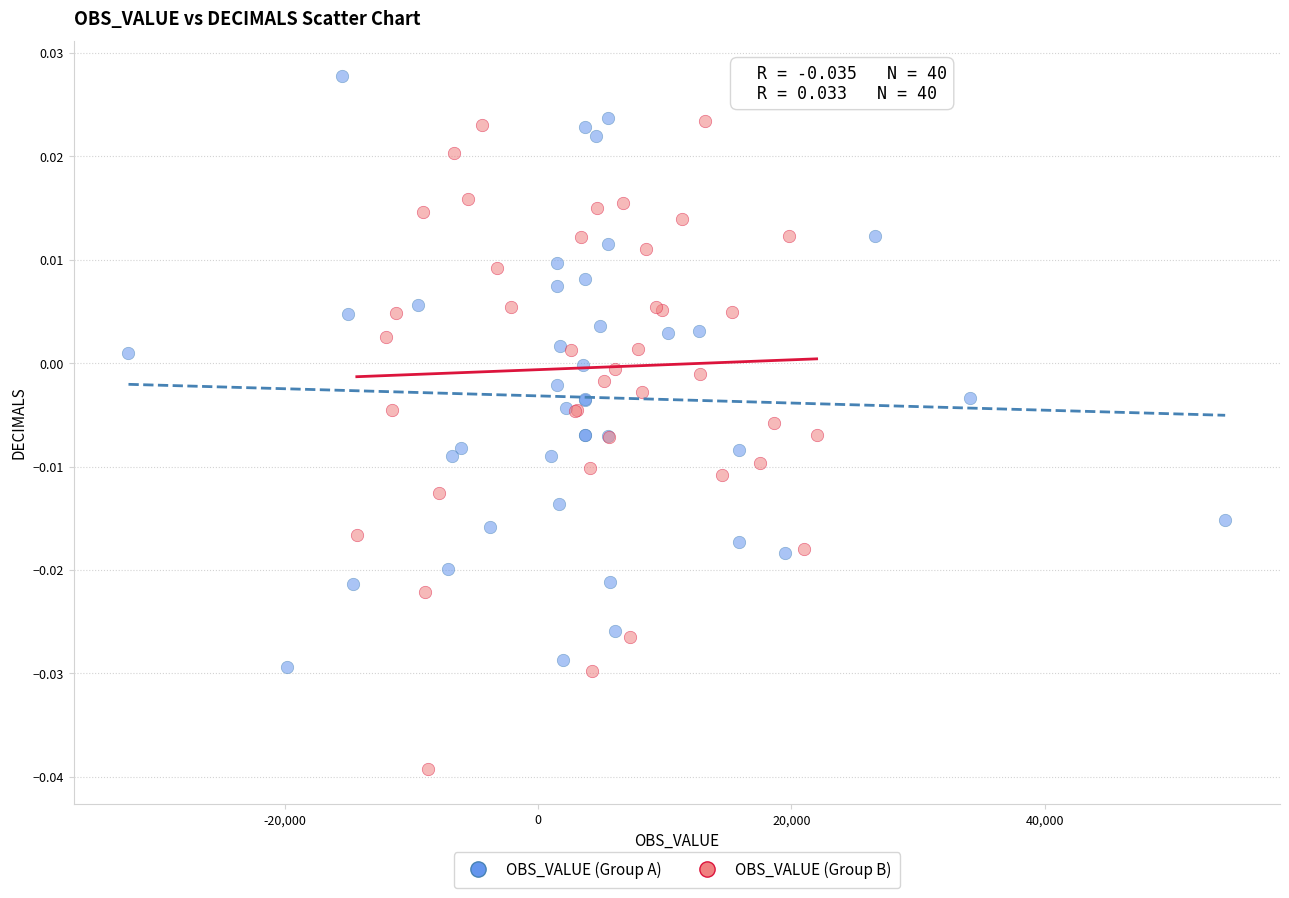

Which series reaches the minimum Y coordinate?

OBS_VALUE (Group B)